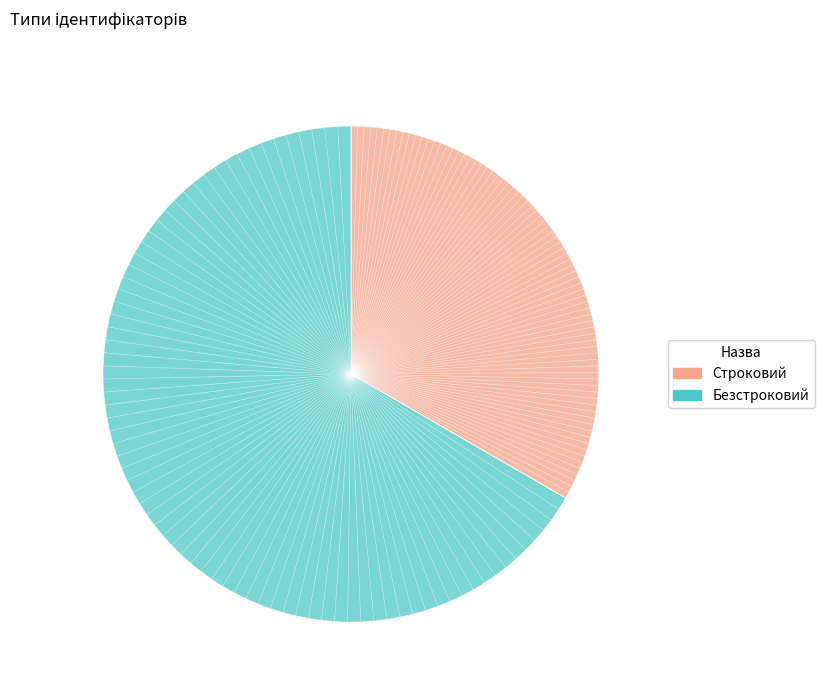

Rank the categories by value from highest to lowest.

Безстроковий, Строковий